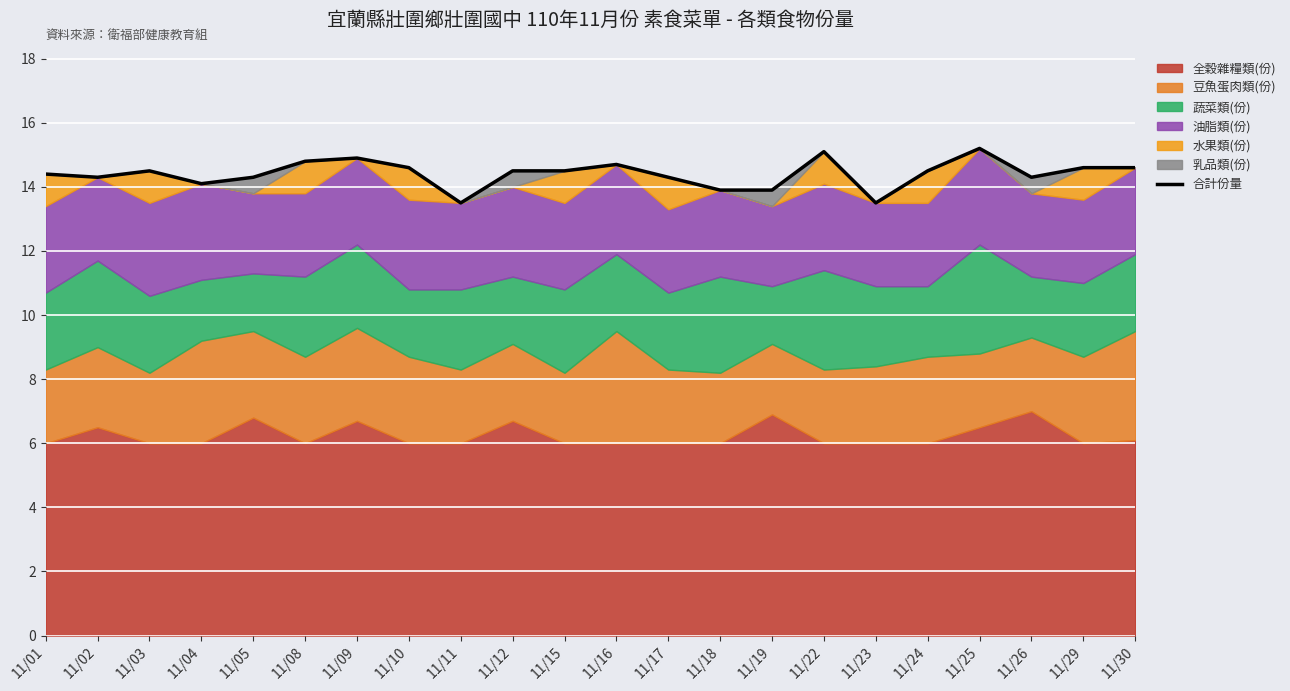

What is the minimum value shown in the chart?

13.5